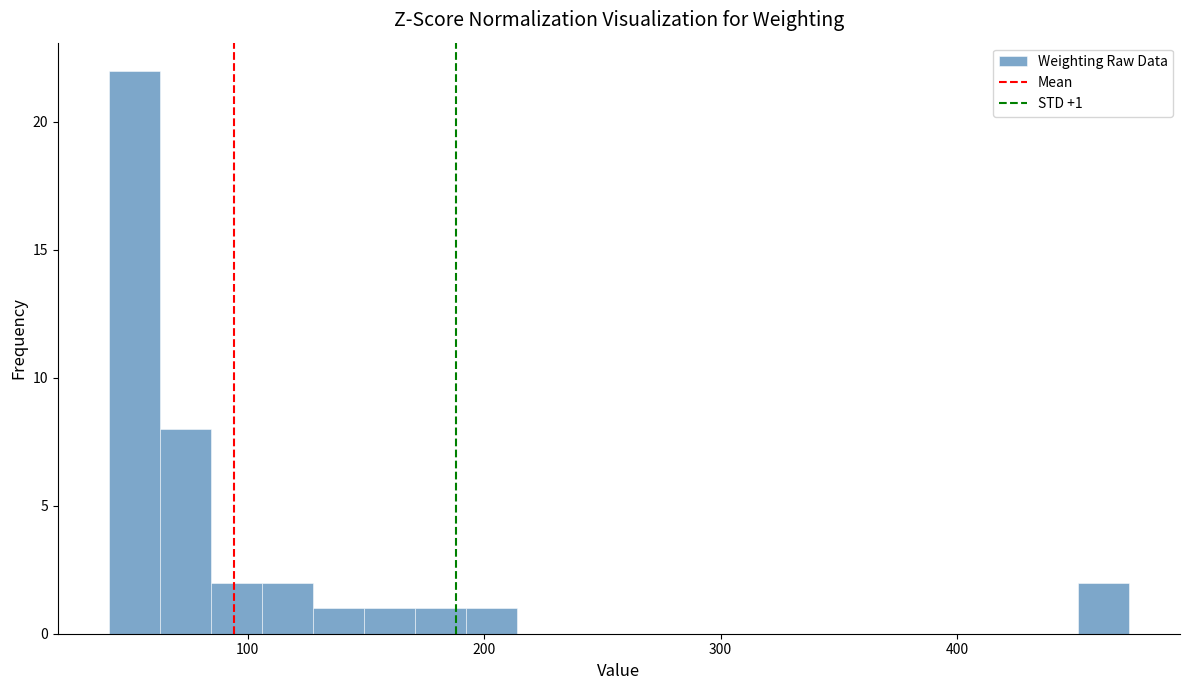

Read against the x-axis, roughly where is the centre of the tallest bar?

50